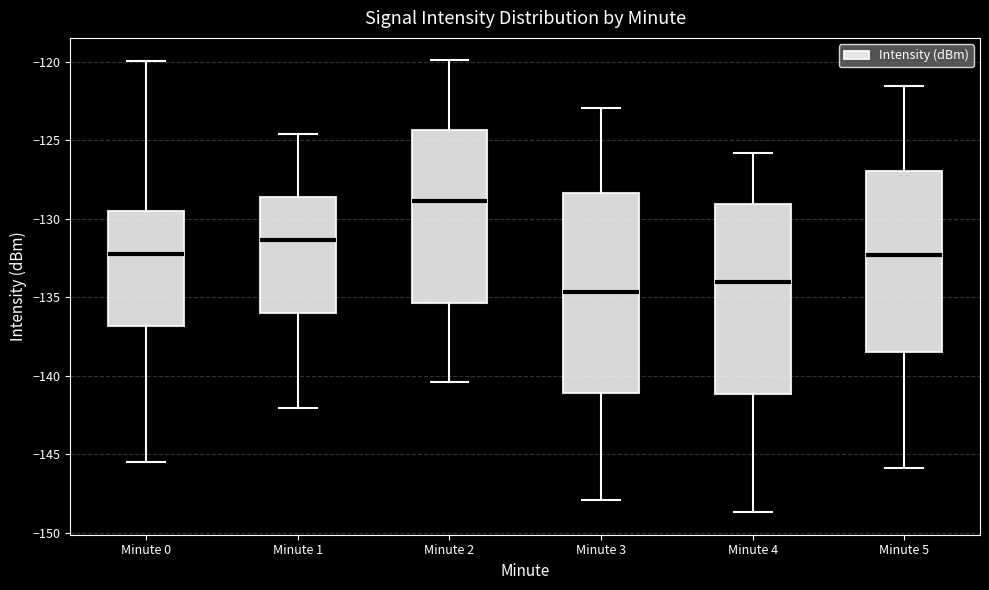

Reading left to right, transcribe this box plot: for each box, give where its median line is, the range the box spans, and where its two whiskers end, as read against the y-axis. The values are not printed on the chart, so give them approximately, as read against the axis.

Minute 0: median -132.0, box -137.0 to -129.5, whiskers -145.5 to -120.0
Minute 1: median -131.5, box -136.0 to -128.5, whiskers -142.0 to -124.5
Minute 2: median -129.0, box -135.5 to -124.5, whiskers -140.5 to -120.0
Minute 3: median -134.5, box -141.0 to -128.5, whiskers -148.0 to -123.0
Minute 4: median -134.0, box -141.0 to -129.0, whiskers -148.5 to -126.0
Minute 5: median -132.5, box -138.5 to -127.0, whiskers -146.0 to -121.5